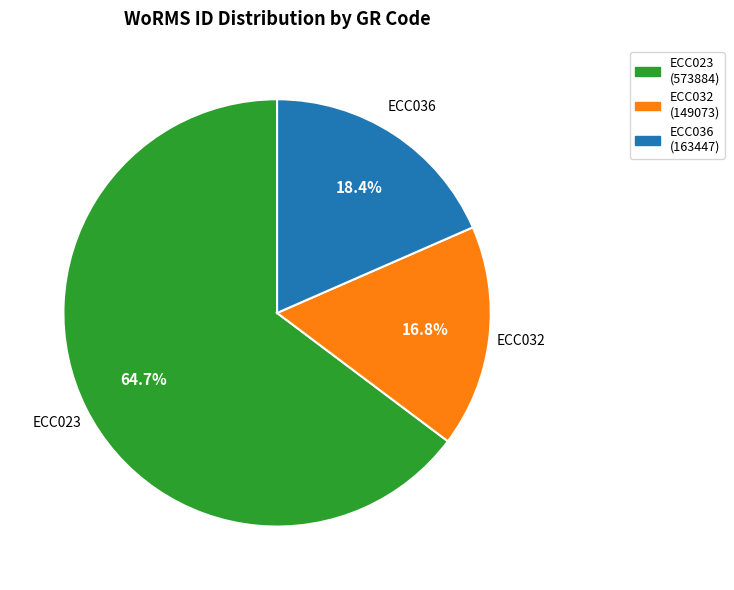

How many slices are in this pie chart?

3